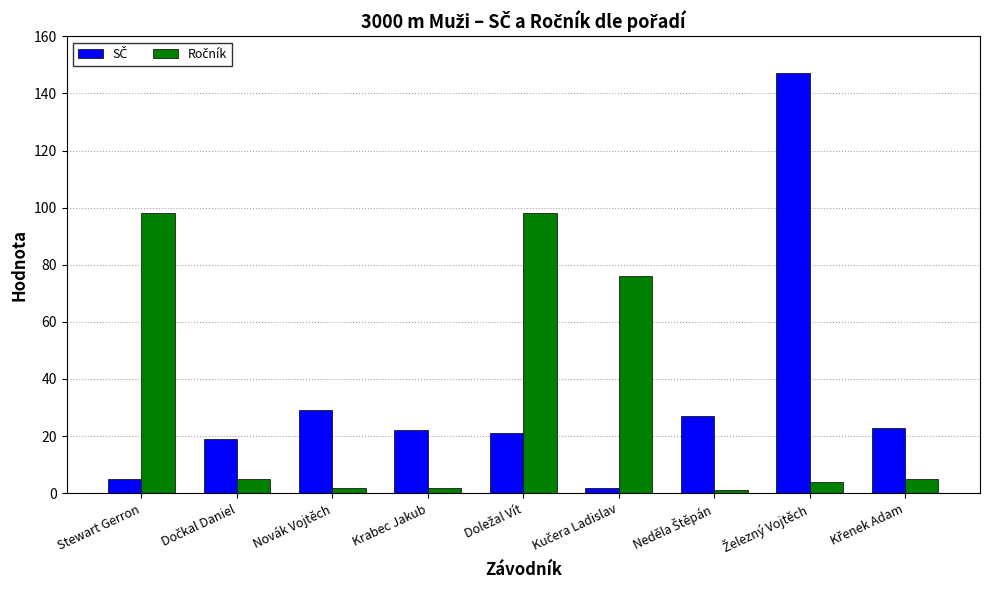

What is the maximum value shown in the chart?

147